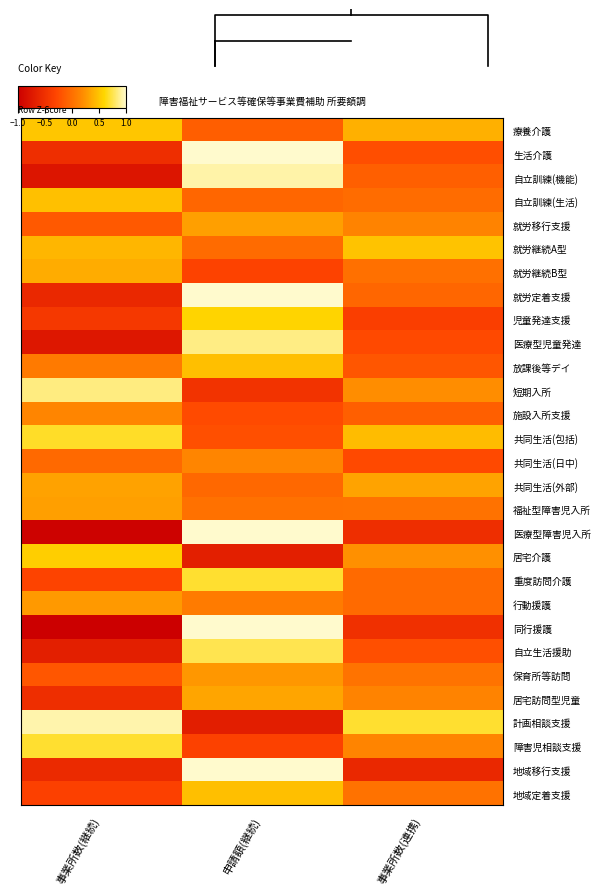

Reading left to right, list all the values displayed in this chart.

療養介護: 事業所数(継続)=0.5	申請額(継続)=-0.1	事業所数(連携)=0.4
生活介護: 事業所数(継続)=-0.5	申請額(継続)=1.0	事業所数(連携)=-0.2
自立訓練(機能): 事業所数(継続)=-0.8	申請額(継続)=0.9	事業所数(連携)=-0.1
自立訓練(生活): 事業所数(継続)=0.5	申請額(継続)=-0.1	事業所数(連携)=-0.0
就労移行支援: 事業所数(継続)=-0.2	申請額(継続)=0.3	事業所数(連携)=0.1
就労継続A型: 事業所数(継続)=0.4	申請額(継続)=-0.0	事業所数(連携)=0.5
就労継続B型: 事業所数(継続)=0.4	申請額(継続)=-0.3	事業所数(連携)=0.0
就労定着支援: 事業所数(継続)=-0.6	申請額(継続)=1.0	事業所数(連携)=-0.1
児童発達支援: 事業所数(継続)=-0.4	申請額(継続)=0.6	事業所数(連携)=-0.4
医療型児童発達: 事業所数(継続)=-0.8	申請額(継続)=0.9	事業所数(連携)=-0.3
放課後等デイ: 事業所数(継続)=0.1	申請額(継続)=0.5	事業所数(連携)=-0.2
短期入所: 事業所数(継続)=0.8	申請額(継続)=-0.5	事業所数(連携)=0.2
施設入所支援: 事業所数(継続)=0.1	申請額(継続)=-0.3	事業所数(連携)=-0.1
共同生活(包括): 事業所数(継続)=0.7	申請額(継続)=-0.2	事業所数(連携)=0.5
共同生活(日中): 事業所数(継続)=-0.0	申請額(継続)=0.2	事業所数(連携)=-0.3
共同生活(外部): 事業所数(継続)=0.3	申請額(継続)=-0.1	事業所数(連携)=0.3
福祉型障害児入所: 事業所数(継続)=0.3	申請額(継続)=0.0	事業所数(連携)=0.0
医療型障害児入所: 事業所数(継続)=-1.0	申請額(継続)=1.0	事業所数(連携)=-0.5
居宅介護: 事業所数(継続)=0.5	申請額(継続)=-0.7	事業所数(連携)=0.2
重度訪問介護: 事業所数(継続)=-0.3	申請額(継続)=0.7	事業所数(連携)=-0.0
行動援護: 事業所数(継続)=0.3	申請額(継続)=0.1	事業所数(連携)=-0.0
同行援護: 事業所数(継続)=-1.0	申請額(継続)=1.0	事業所数(連携)=-0.5
自立生活援助: 事業所数(継続)=-0.7	申請額(継続)=0.8	事業所数(連携)=-0.2
保育所等訪問: 事業所数(継続)=-0.2	申請額(継続)=0.3	事業所数(連携)=0.0
居宅訪問型児童: 事業所数(継続)=-0.5	申請額(継続)=0.3	事業所数(連携)=0.1
計画相談支援: 事業所数(継続)=0.9	申請額(継続)=-0.7	事業所数(連携)=0.7
障害児相談支援: 事業所数(継続)=0.7	申請額(継続)=-0.3	事業所数(連携)=0.1
地域移行支援: 事業所数(継続)=-0.6	申請額(継続)=1.0	事業所数(連携)=-0.6
地域定着支援: 事業所数(継続)=-0.3	申請額(継続)=0.5	事業所数(連携)=0.0